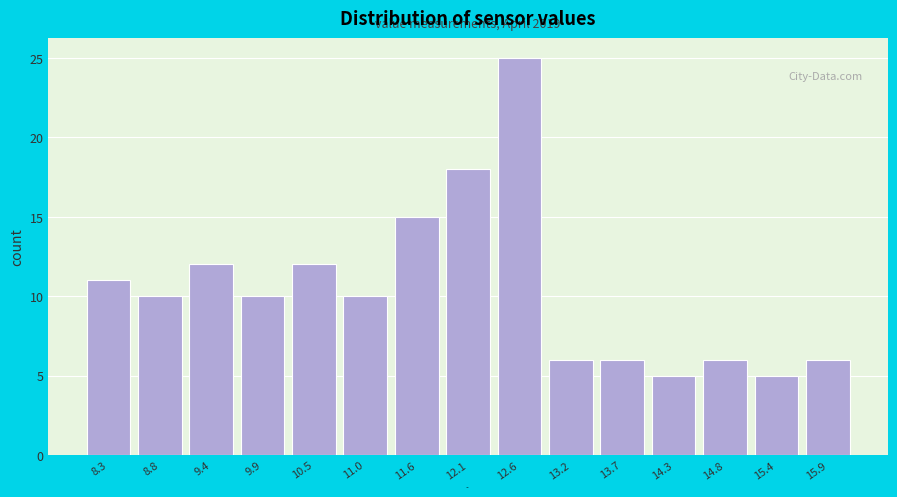

Which range on the x-axis has the tallest bar?

12.4 to 12.9